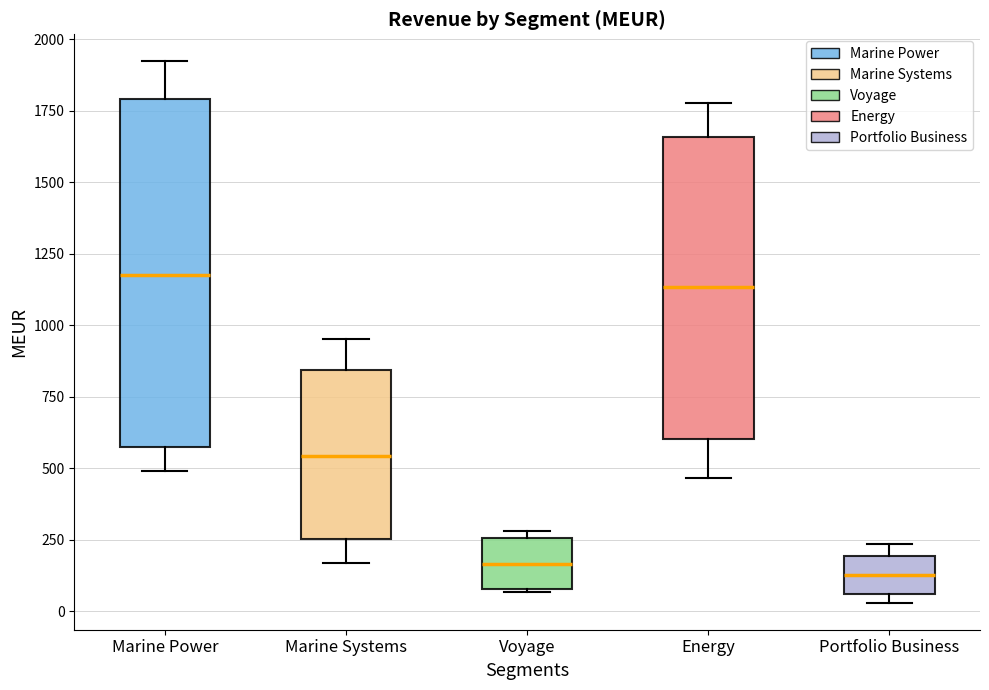

Reading left to right, read every box against the y-axis: the position of its median line, the range the box covers, and the ends of its whiskers. The values are not printed on the chart, so give them approximately, as read against the axis.

Marine Power: median 1200, box 550 to 1800, whiskers 500 to 1900
Marine Systems: median 550, box 250 to 850, whiskers 150 to 950
Voyage: median 150, box 100 to 250, whiskers 50 to 300
Energy: median 1150, box 600 to 1650, whiskers 450 to 1800
Portfolio Business: median 150, box 50 to 200, whiskers 50 (just below the box's lower edge) to 250